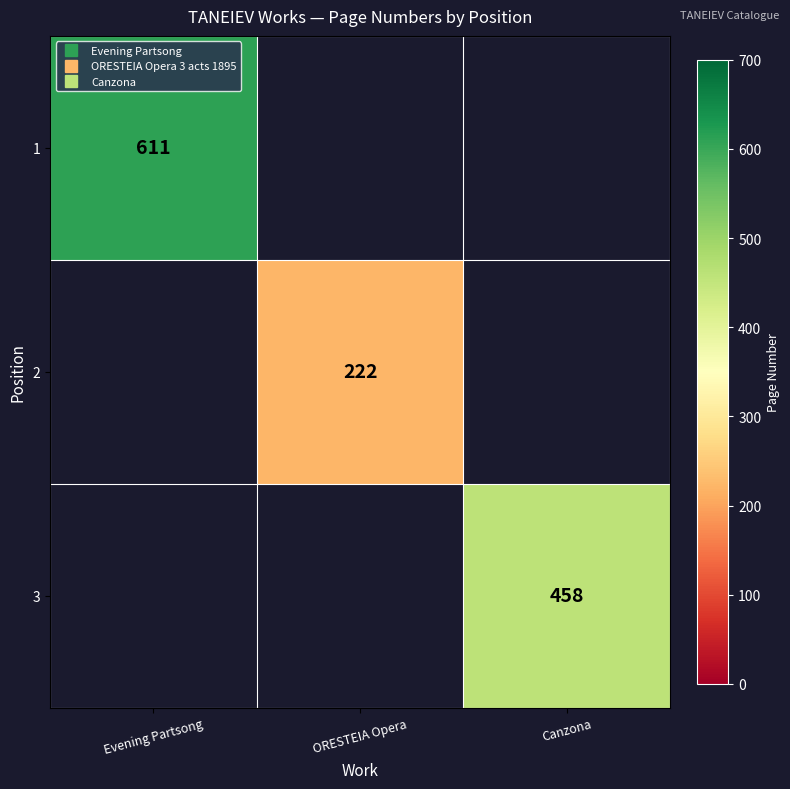

What is the approximate value of 2 at ORESTEIA Opera?

222.0